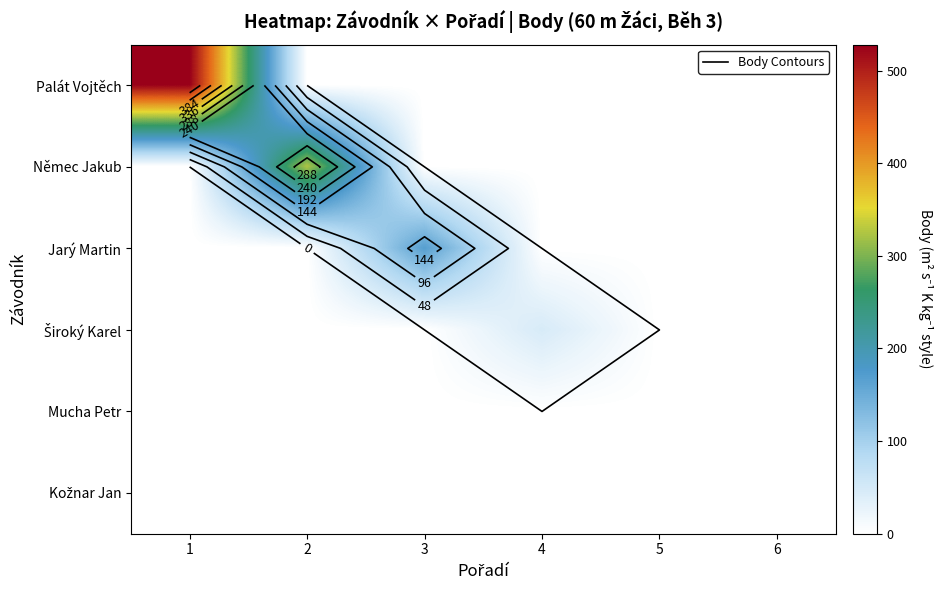

At how many categories does at least one series exceed 490?

1